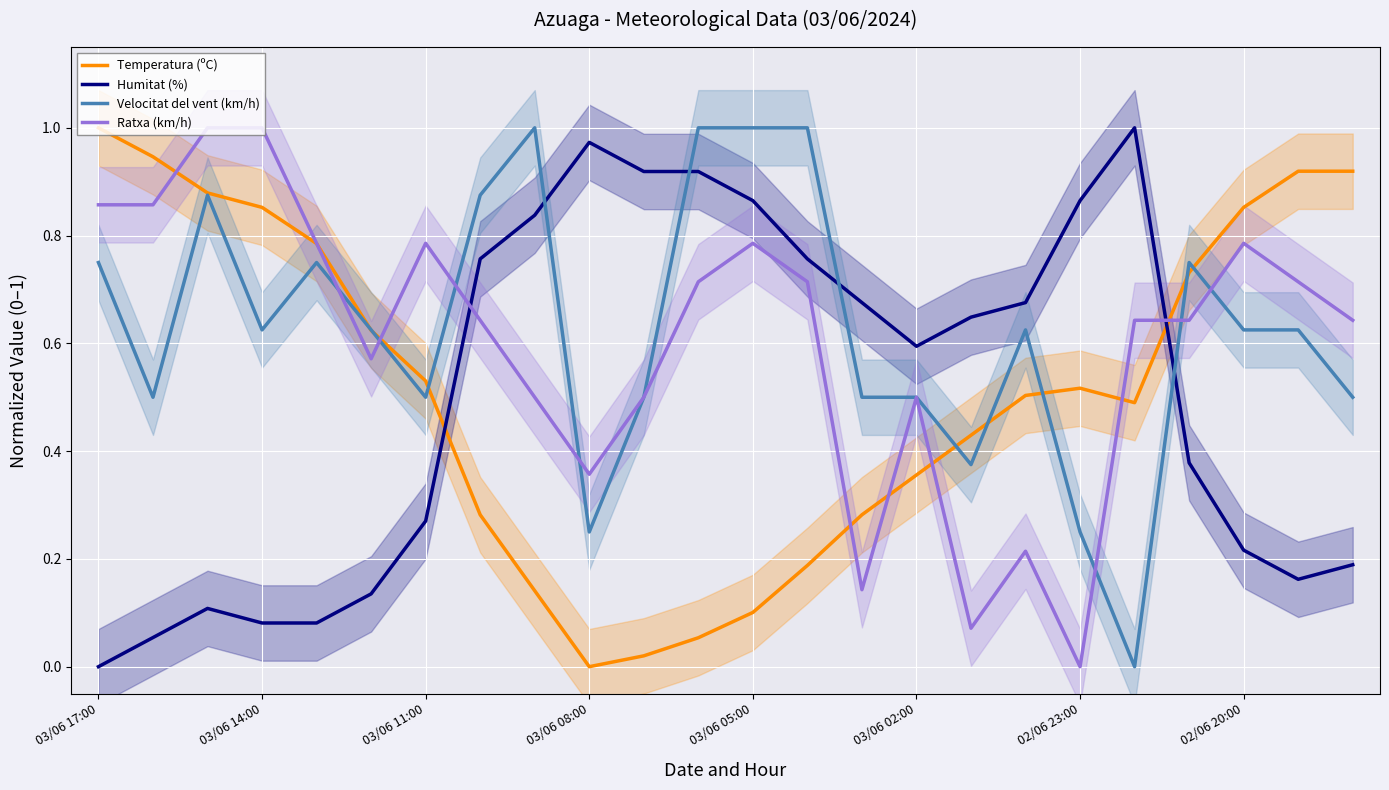

At which label is Temperatura (ºC) closest to 0?

03/06 08:00